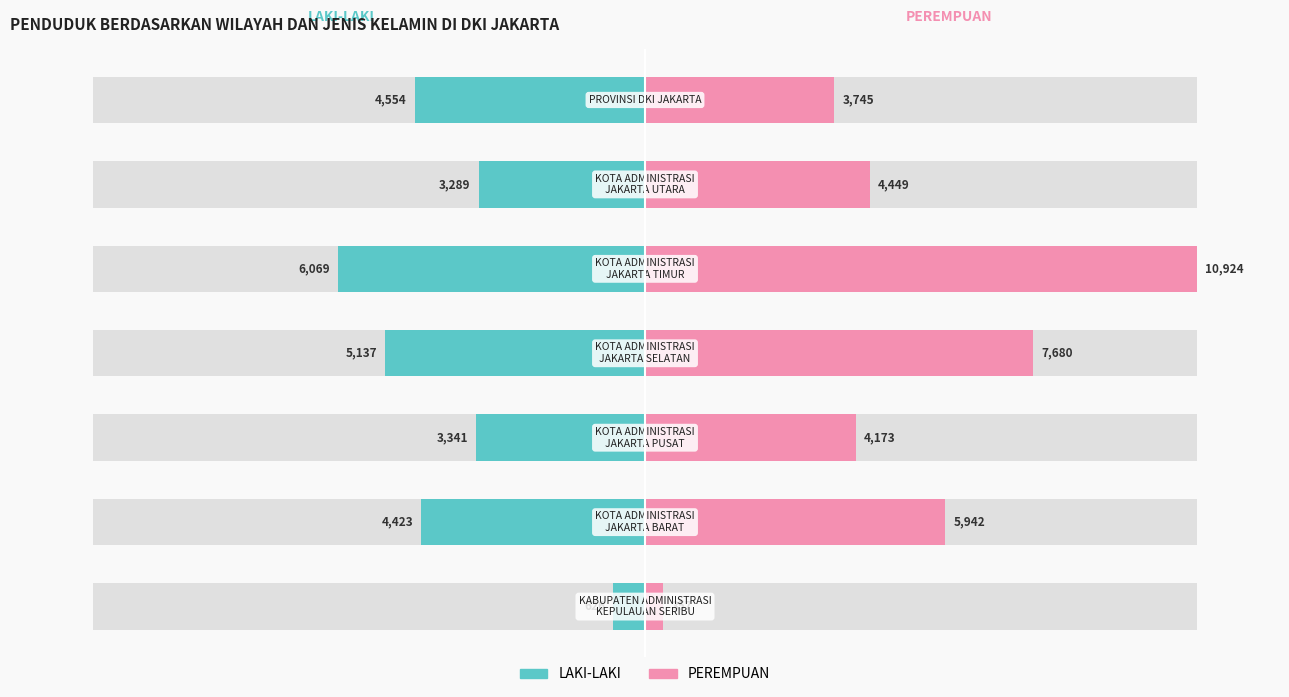

What are all the series names shown in the legend?

LAKI-LAKI, PEREMPUAN